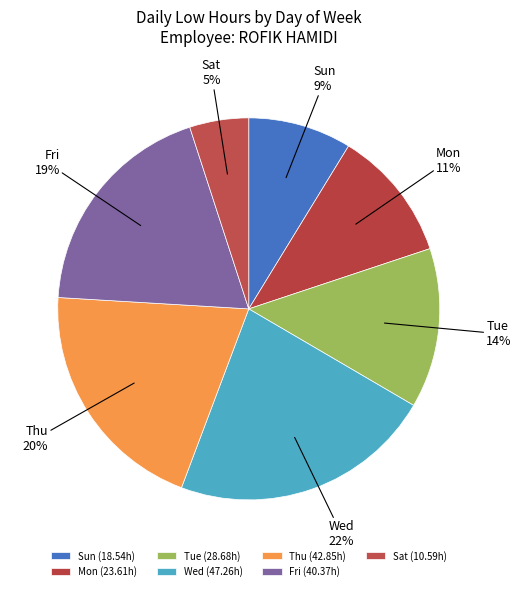

How many segments does this pie chart have?

7